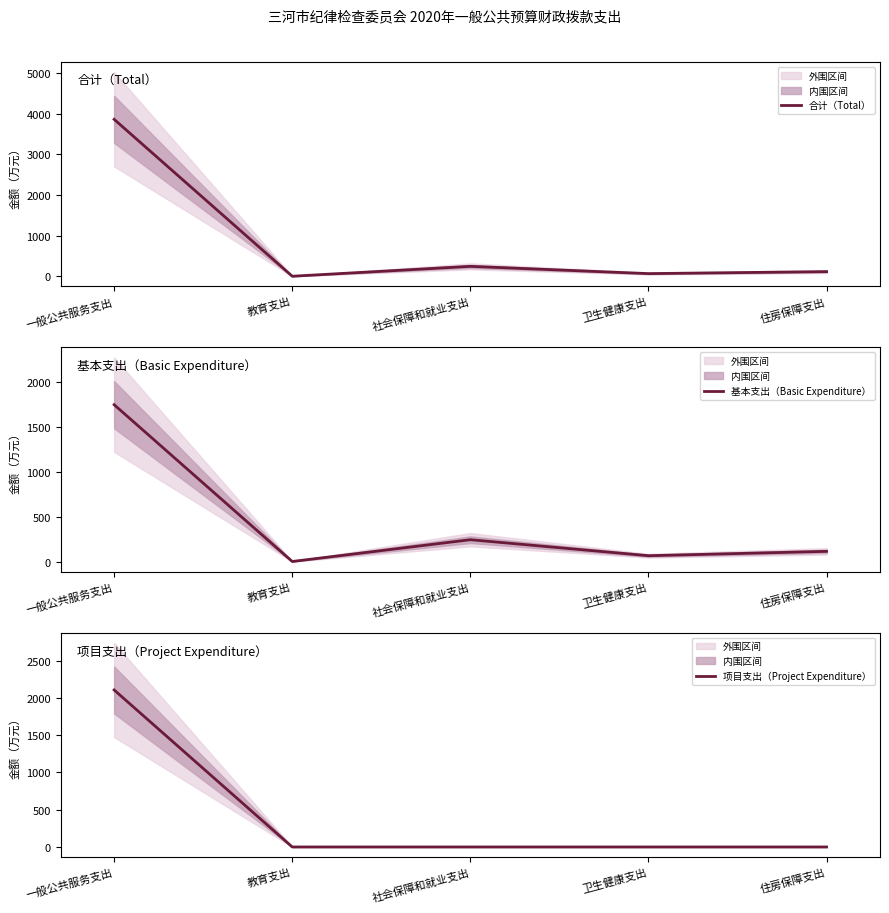

Which series has the largest range (max minus min)?

合计（Total）